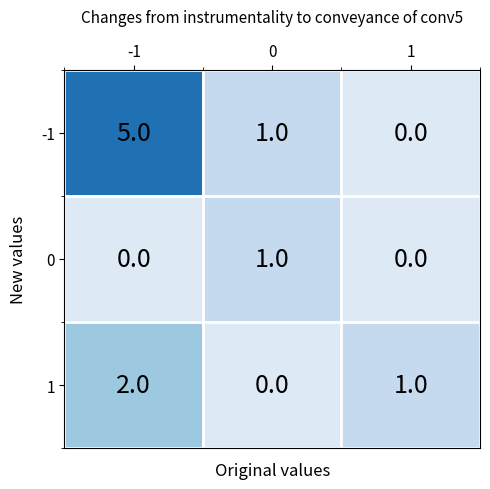

How many series are shown in this chart?

3